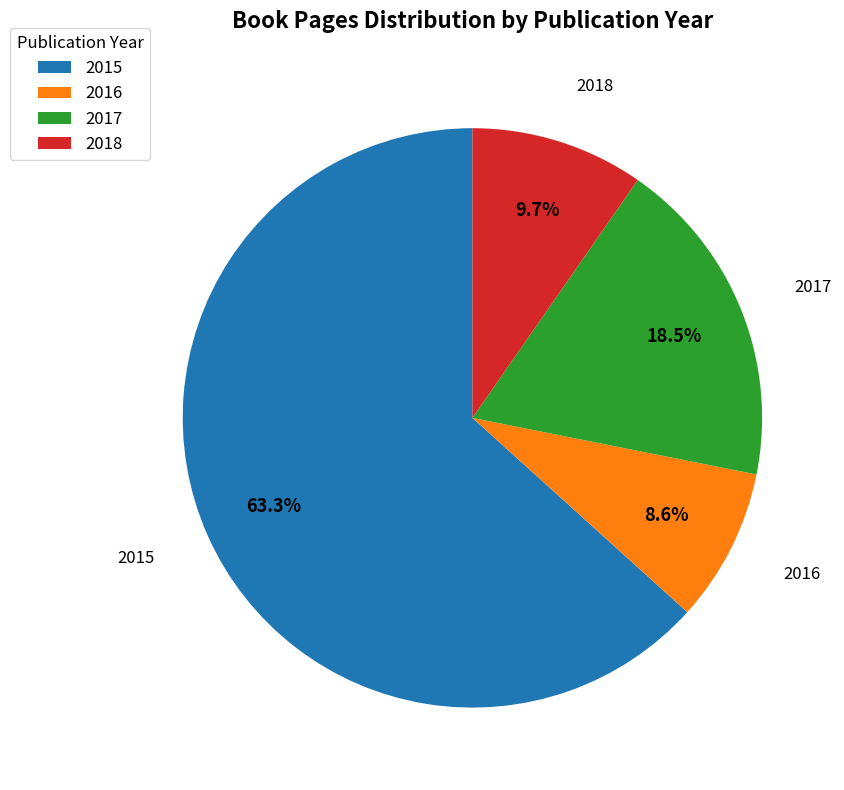

What percentage is the 2015 slice, to the nearest percent?

63%